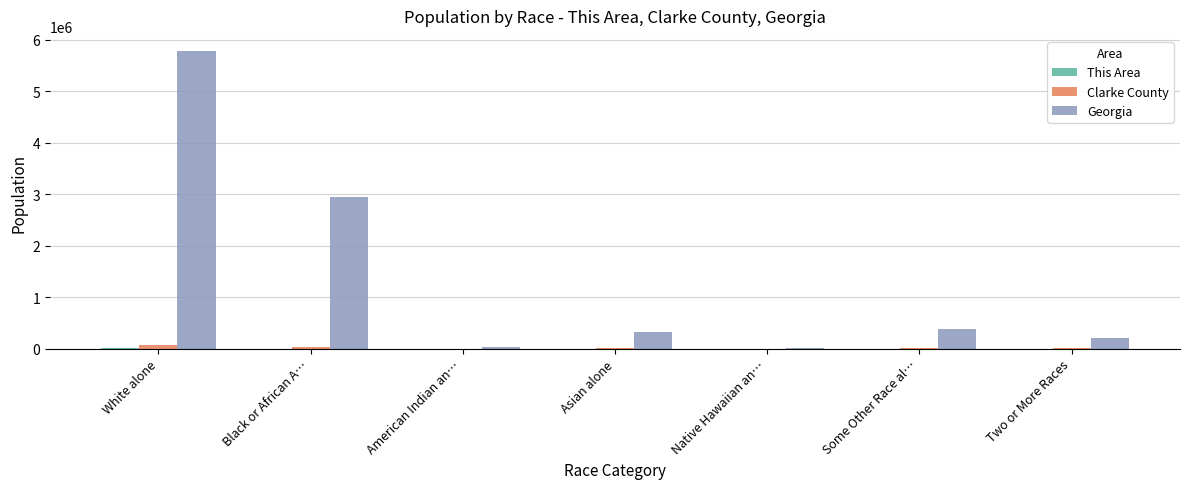

Are the bars grouped side by side (vs. stacked)?

Yes